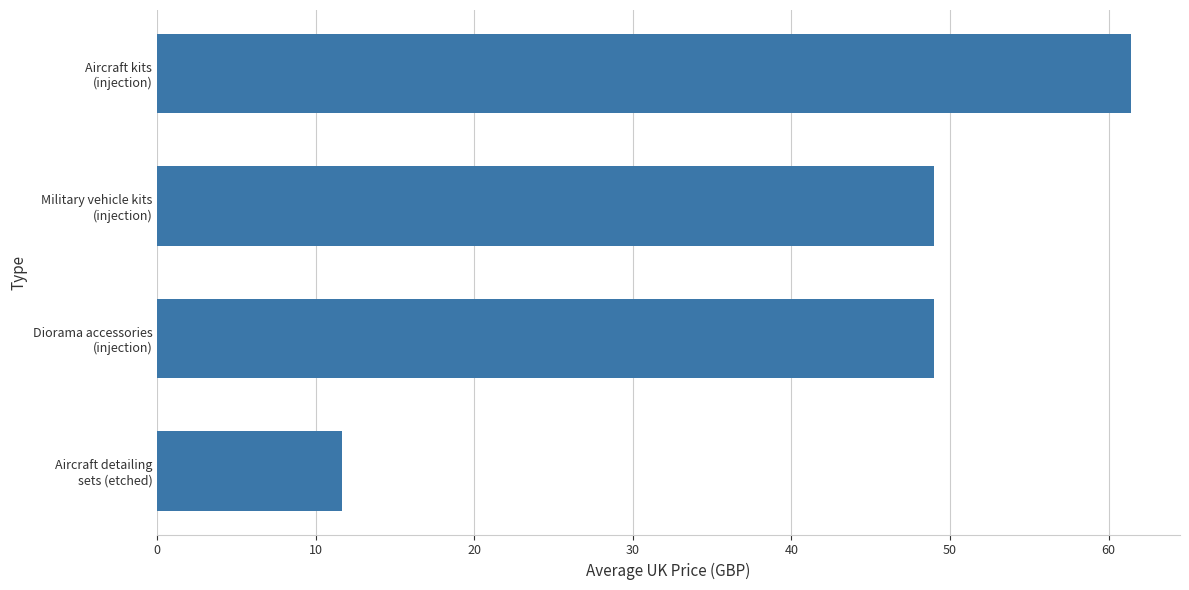

What is the difference between the maximum and minimum values?

49.8